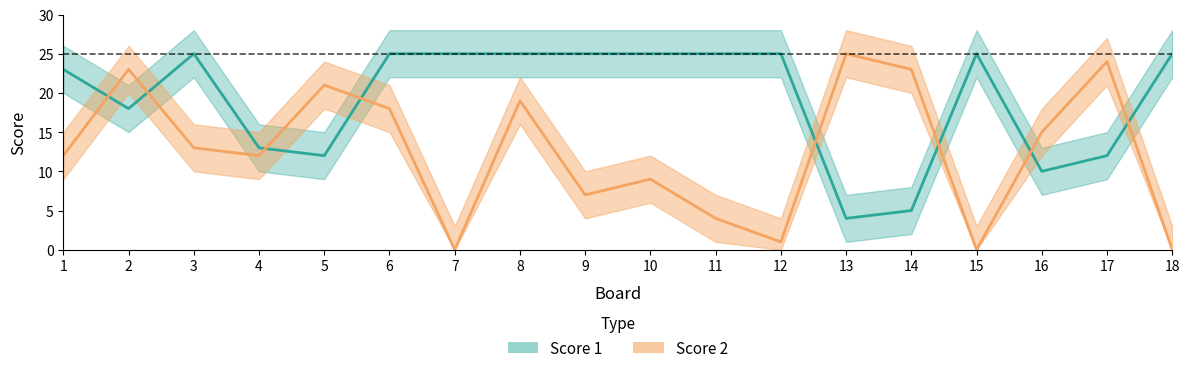

What is the value of the Score 1 point at the 17th from the left?

12